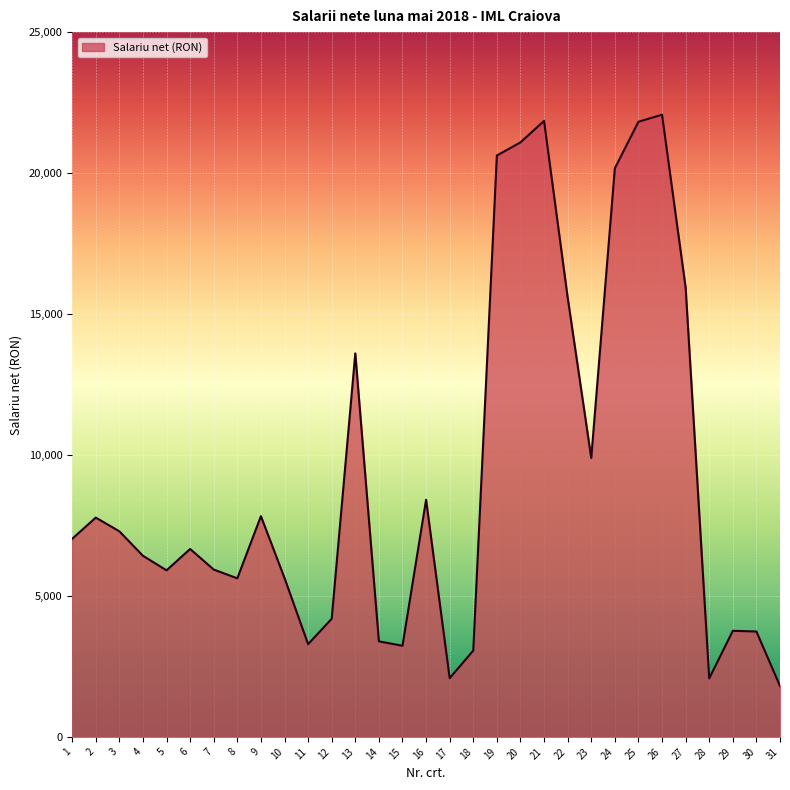

Read the value at 4.

6424